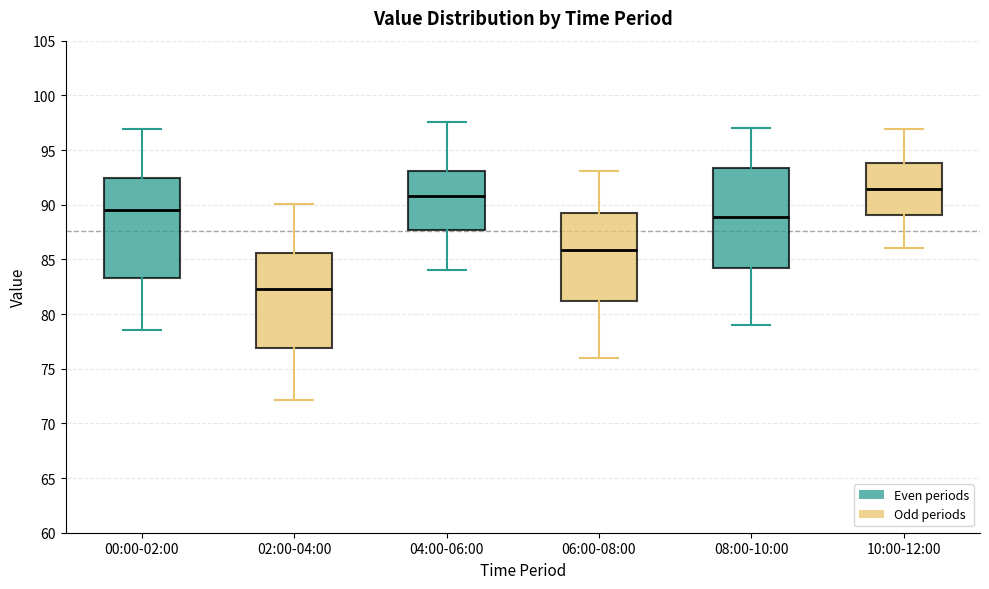

Where does the lower whisker of the box for 10:00-12:00 end on the y-axis? The values are not printed on the chart, so give them approximately, as read against the axis.

86.0